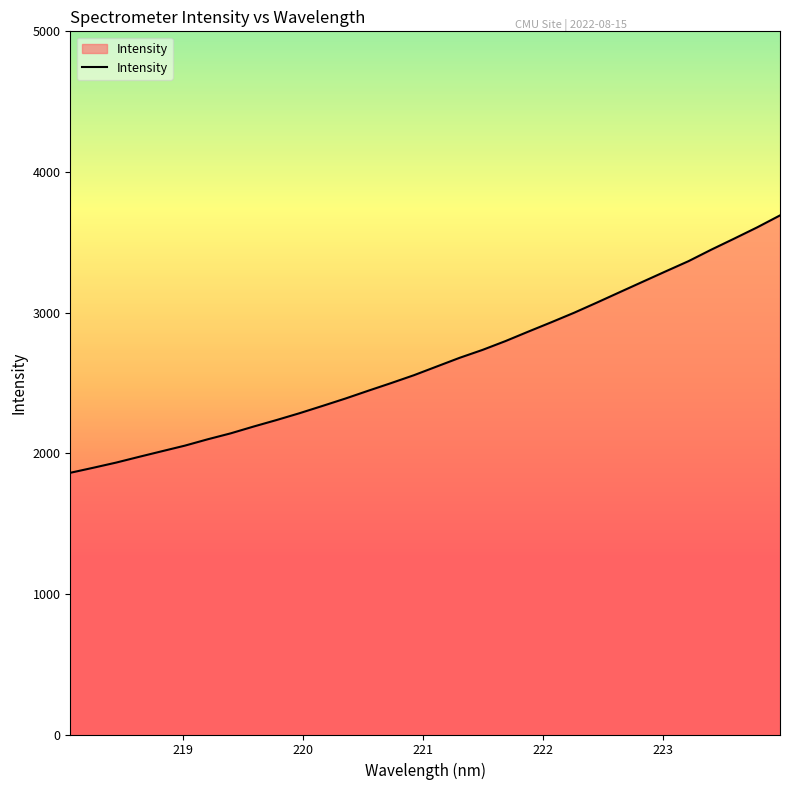

What is the greatest value displayed?

3691.1